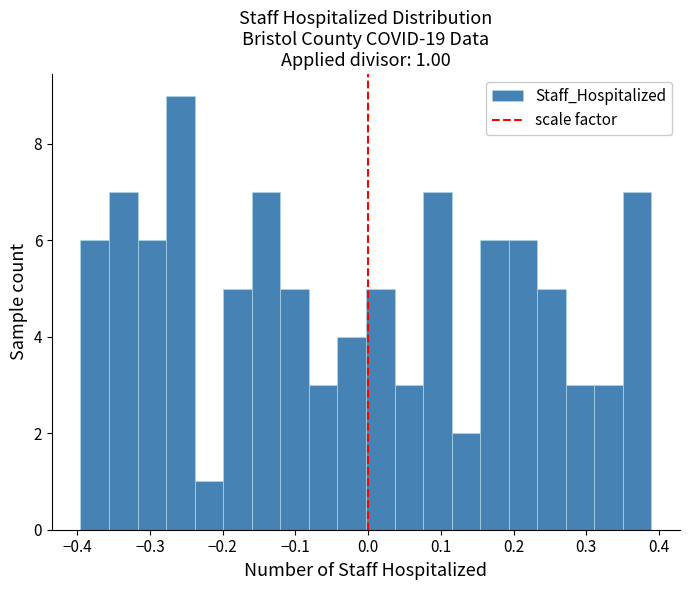

Around what value on the x-axis is the tallest bar? Give the approximate position of its centre, as read against the axis.

-0.26